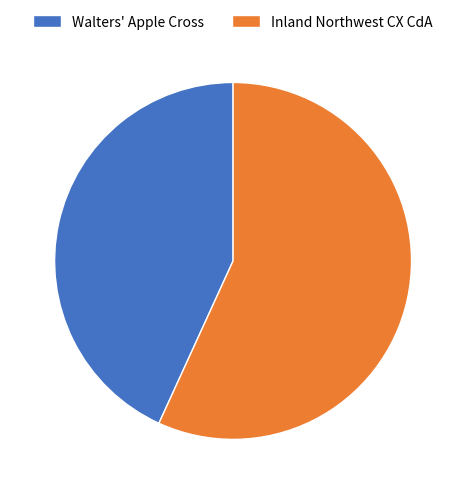

Which category has the smallest portion of the pie?

Walters' Apple Cross